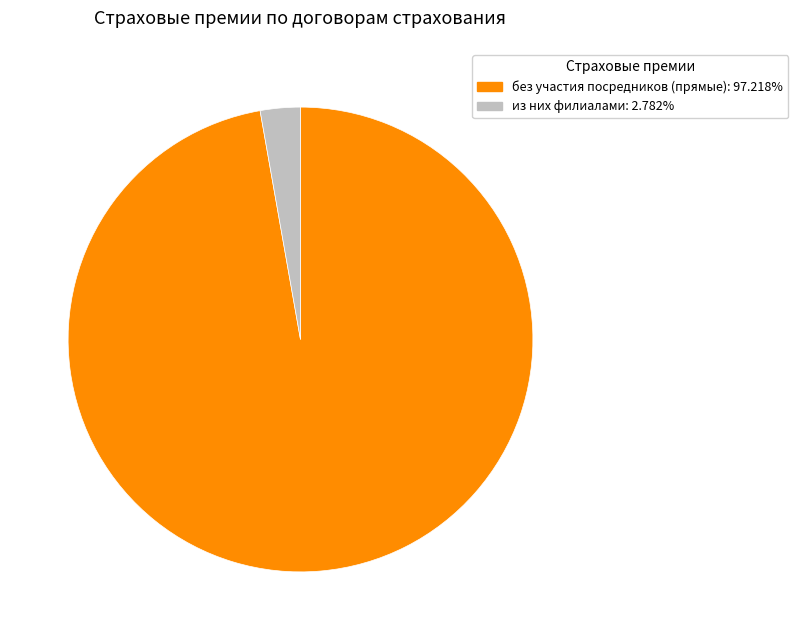

Does any single category account for the majority?

Yes